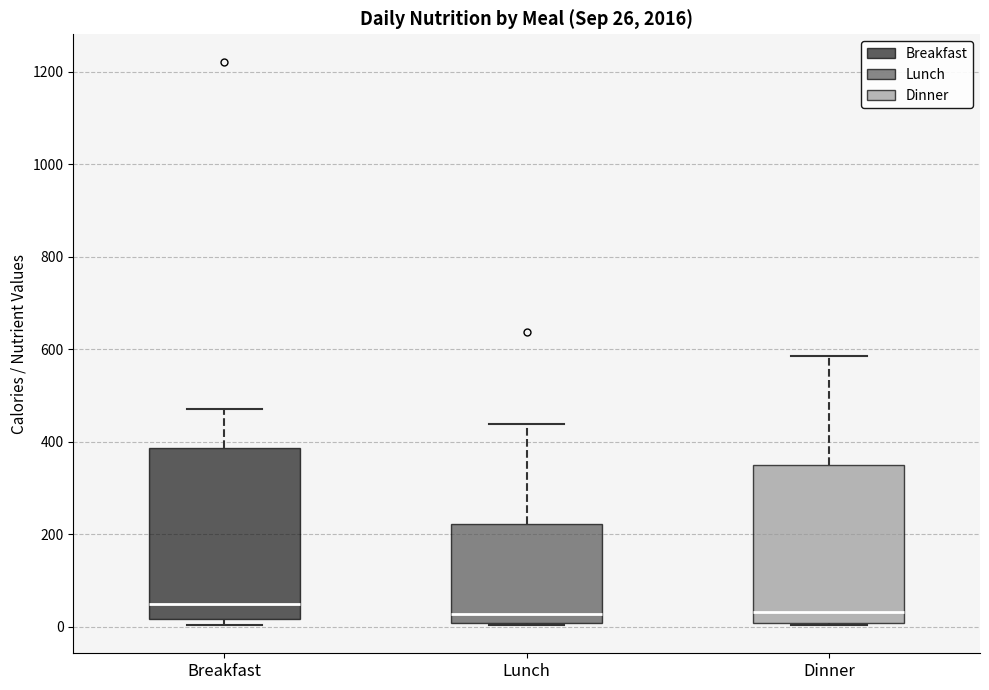

Which box is the tallest, from its lower edge to its upper edge?

Breakfast